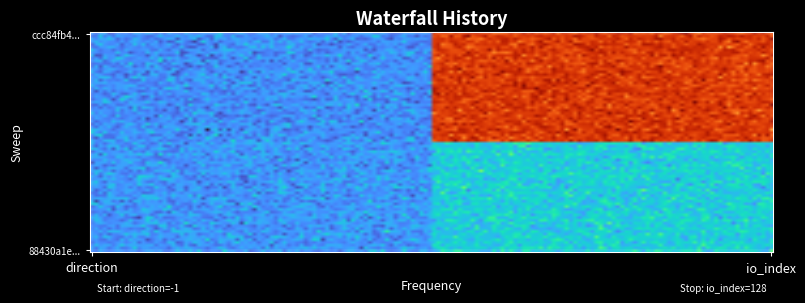

Reading left to right, list all the values displayed in this chart.

ccc84fb4fbc5fbdef82f89f040dfa077a424df6: -1=-1	1=128
88430a1ee3e44246541c686058c5bafde313c4e: -1=1	1=19